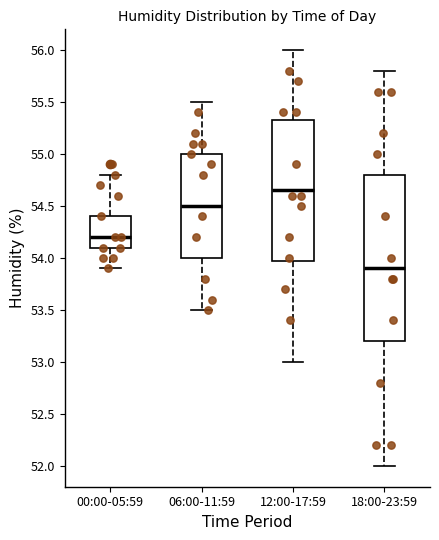

Reading left to right, transcribe this box plot: for each box, give where its median line is, the range the box spans, and where its two whiskers end, as read against the y-axis. The values are not printed on the chart, so give them approximately, as read against the axis.

00:00-05:59: median 54.20, box 54.10 to 54.40, whiskers 53.90 to 54.80
06:00-11:59: median 54.50, box 54.00 to 55.00, whiskers 53.50 to 55.50
12:00-17:59: median 54.65, box 54.00 to 55.35, whiskers 53.00 to 56.00
18:00-23:59: median 53.90, box 53.20 to 54.80, whiskers 52.00 to 55.80